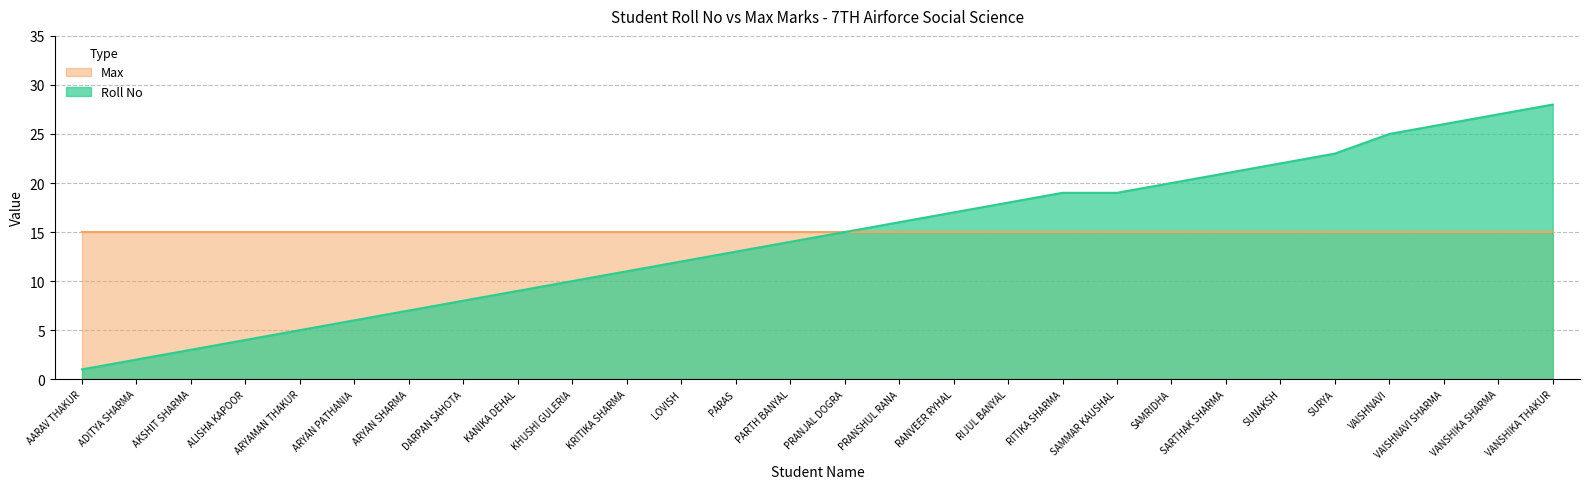

What is the greatest value displayed?

28